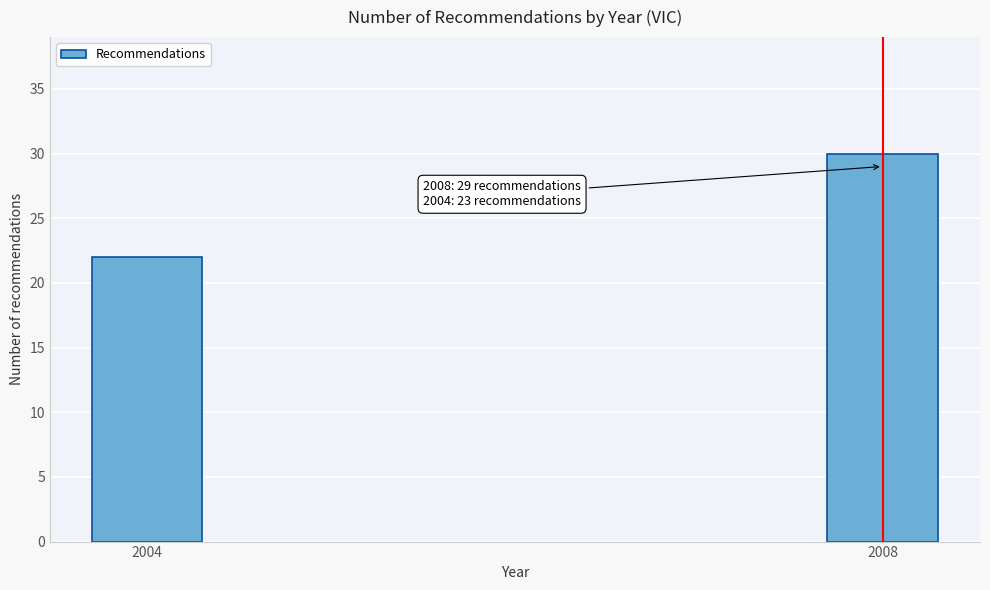

Reading left to right, what are all the values shown in this chart?

22	30